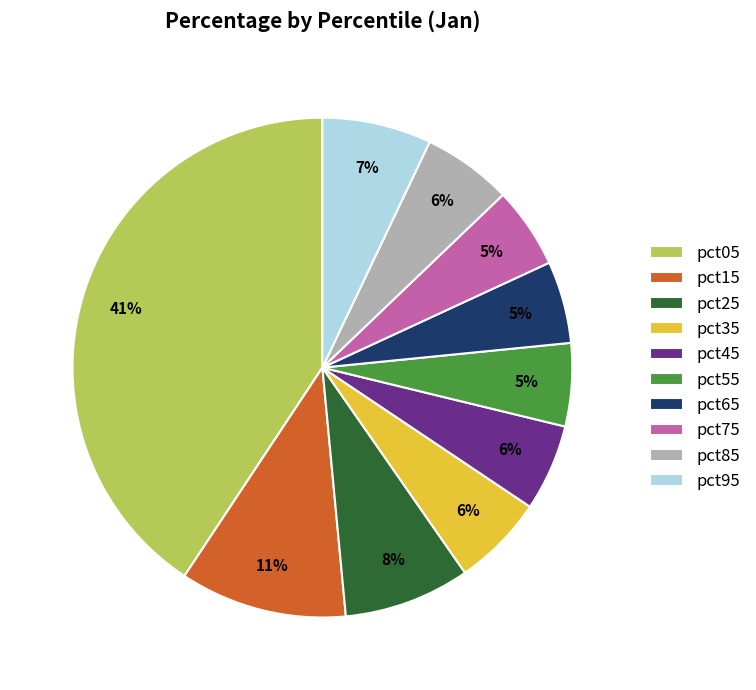

To the nearest percent, what percentage of the pie is pct25?

8%